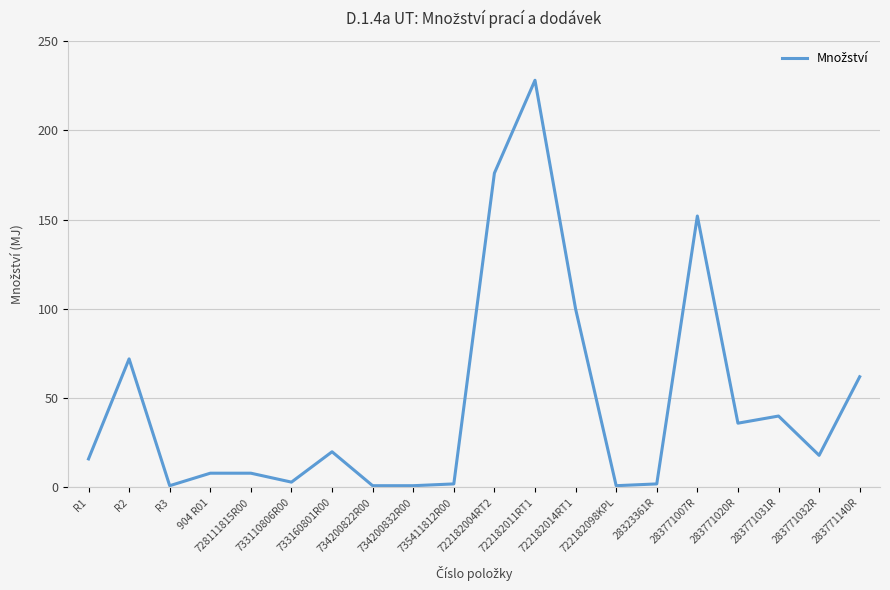

Reading left to right, transcribe all the data shown in this chart.

16	72	1	8	8	3	20	1	1	2	176	228	100	1	2	152	36	40	18	62